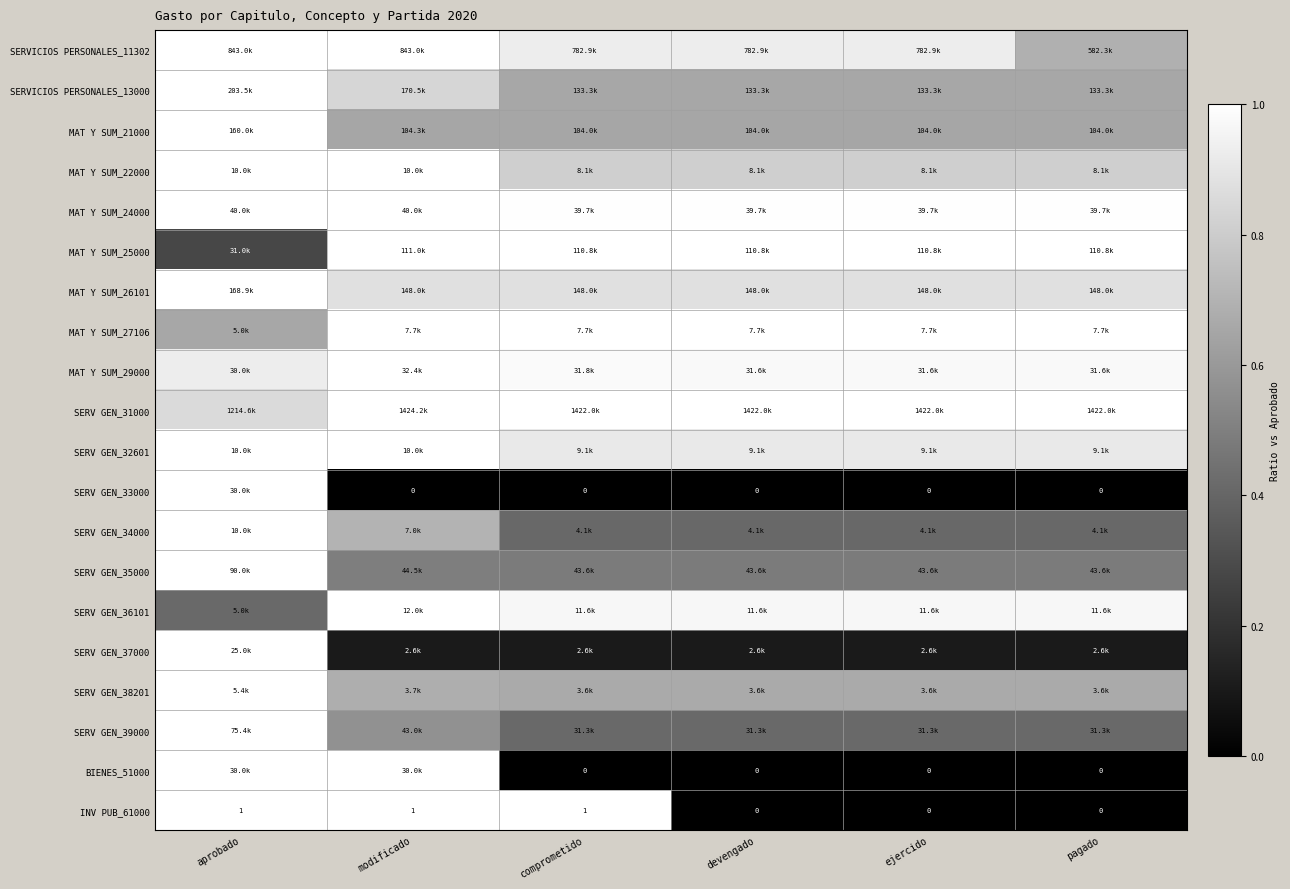

At which label does BIENES_51000 reach its minimum?

comprometido